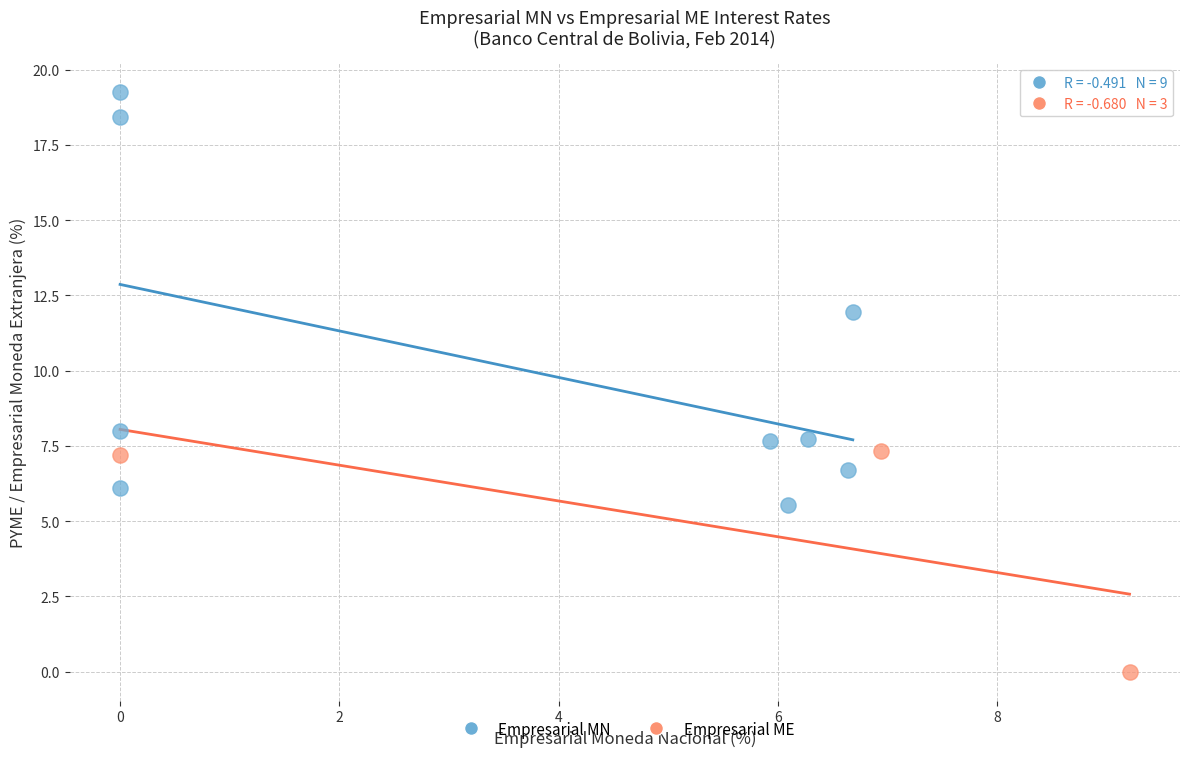

Which series has the largest Y range (max minus min)?

Empresarial MN